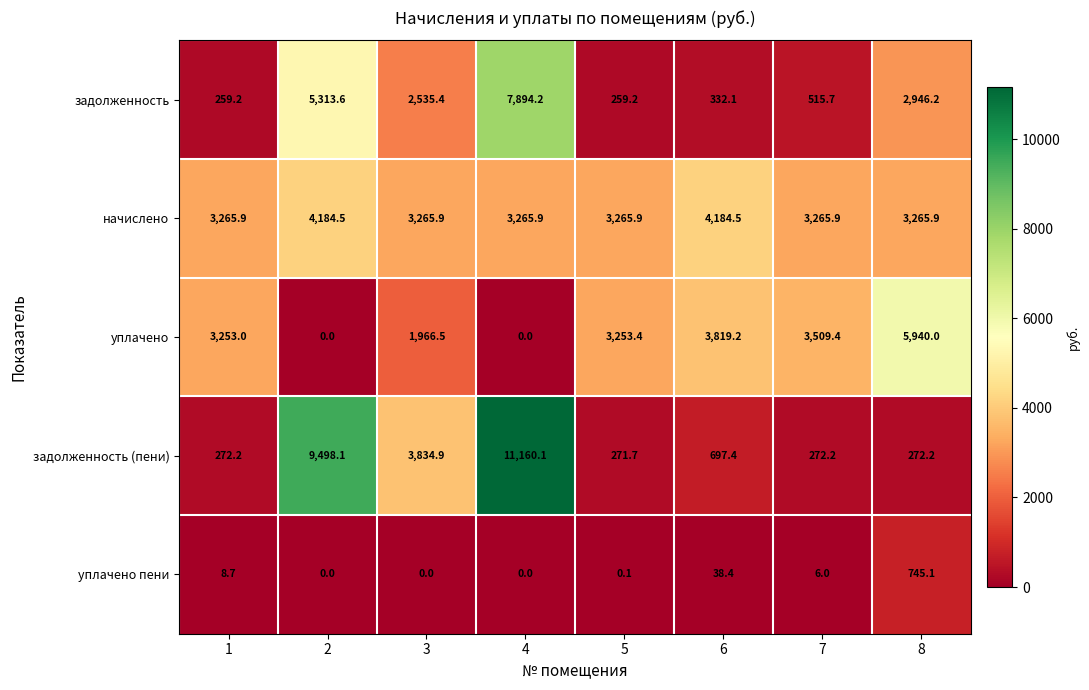

At which category is the sum across all series the highest?

4